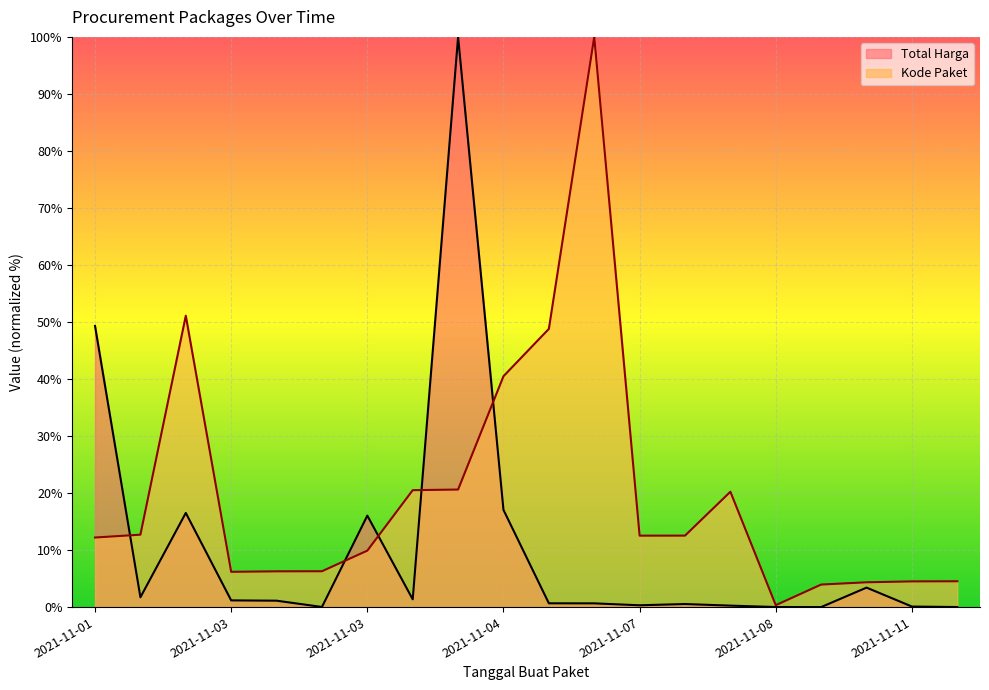

At how many categories does at least one series exceed 71?

2